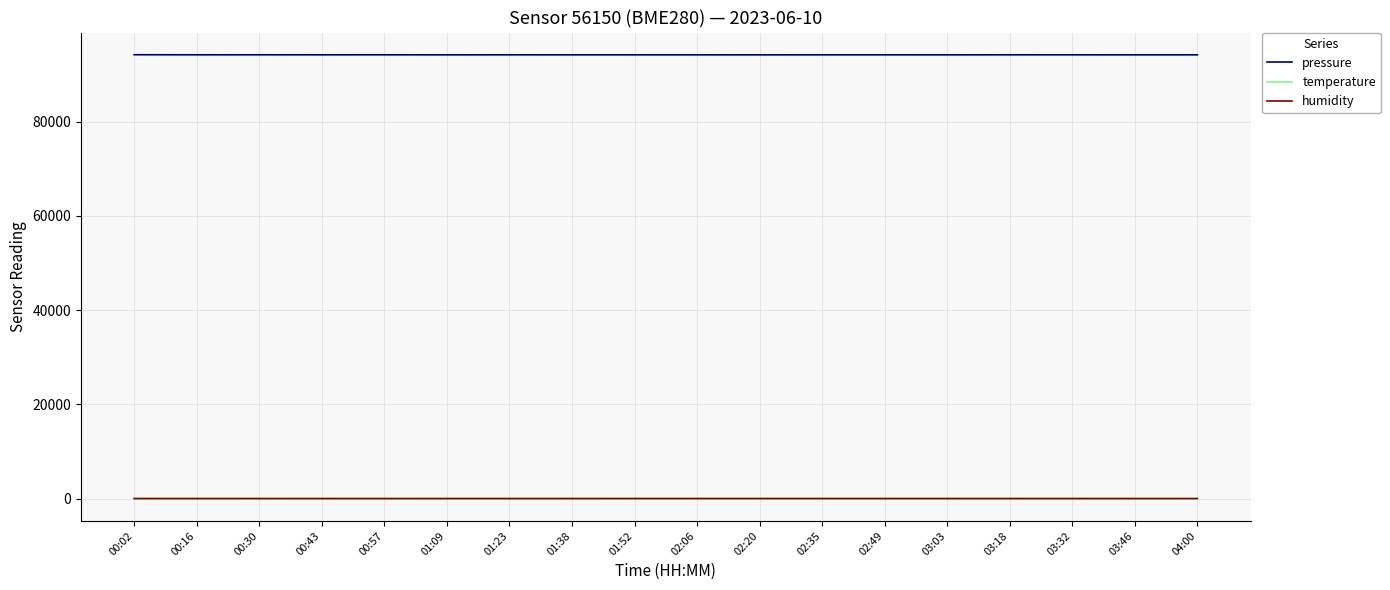

True or false: humidity and pressure cross at least once.

False